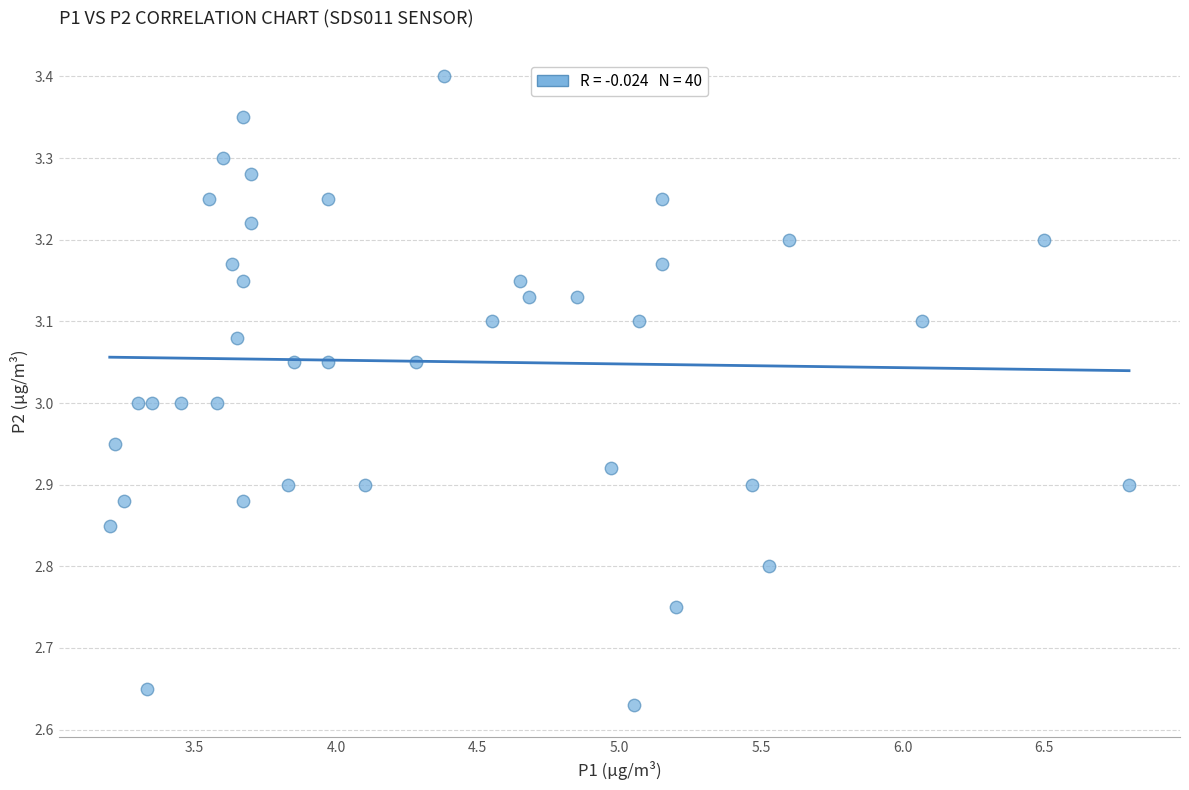

What is the range of X values (max minus min)?

3.6